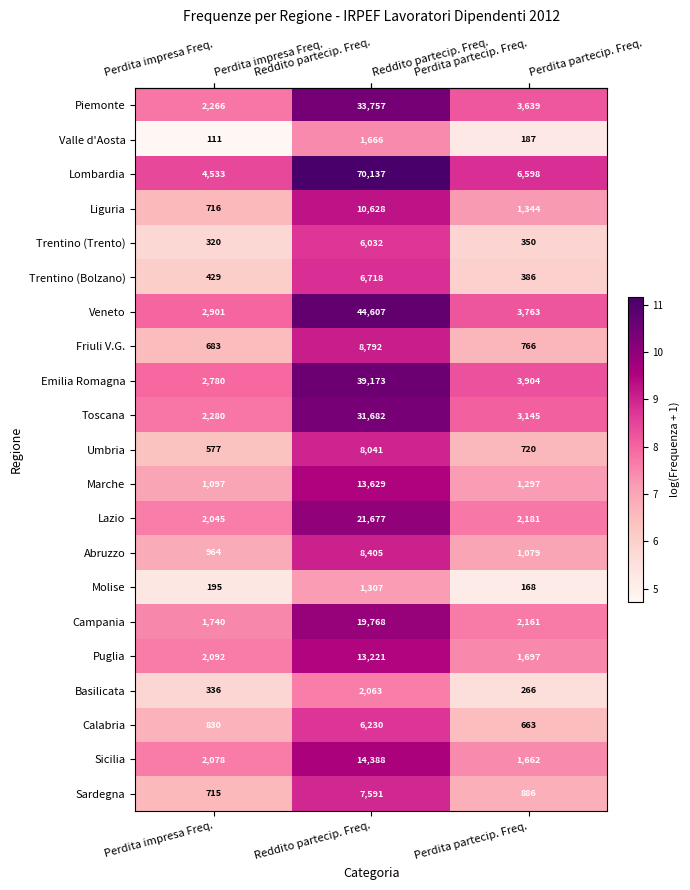

What is the smallest value displayed?

111